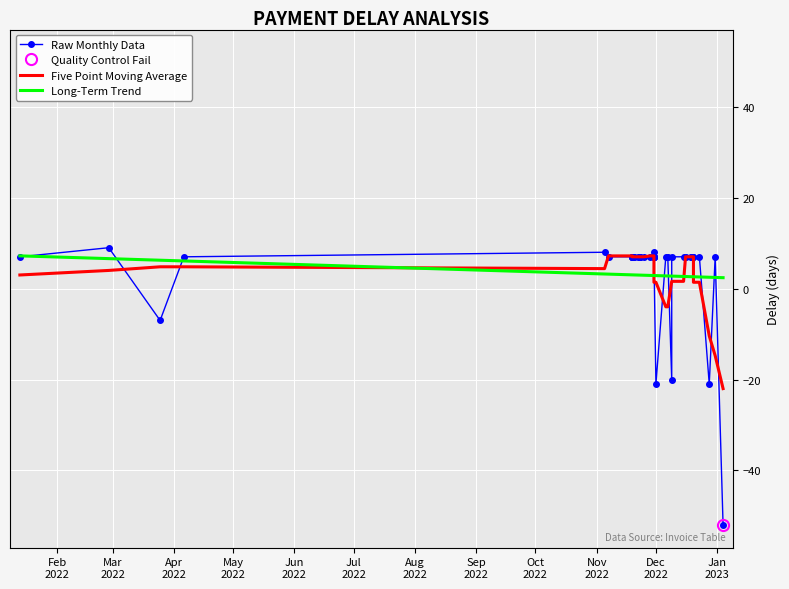

How many intersections are there between Long-Term Trend and Five Point Moving Average?

4